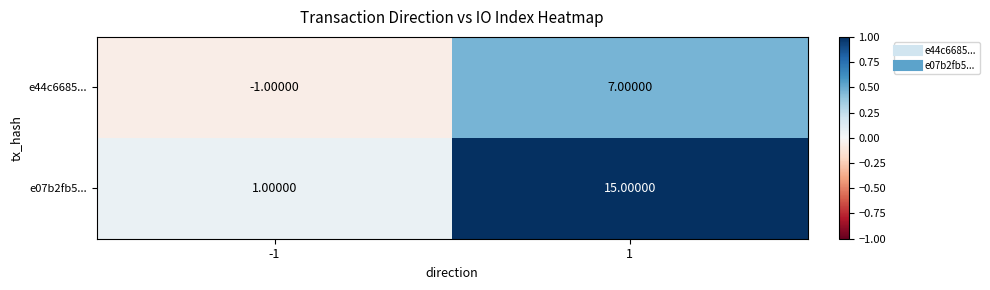

Which label corresponds to the smallest value in the chart?

-1